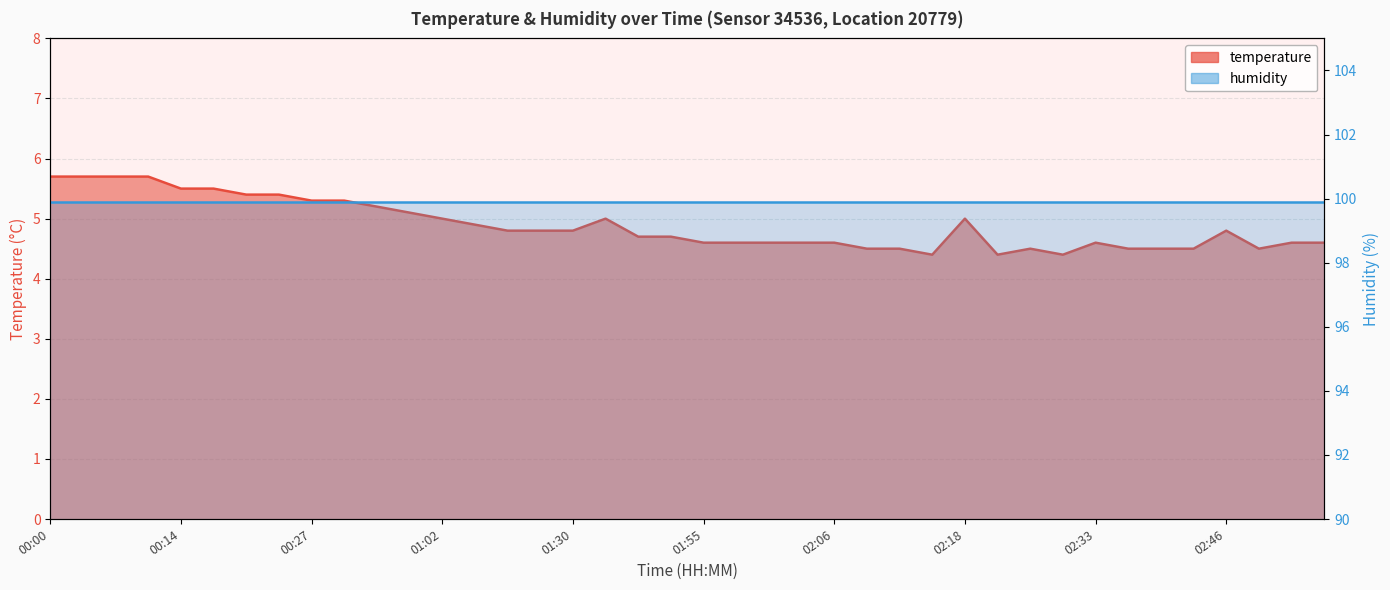

What is the average value?

4.9